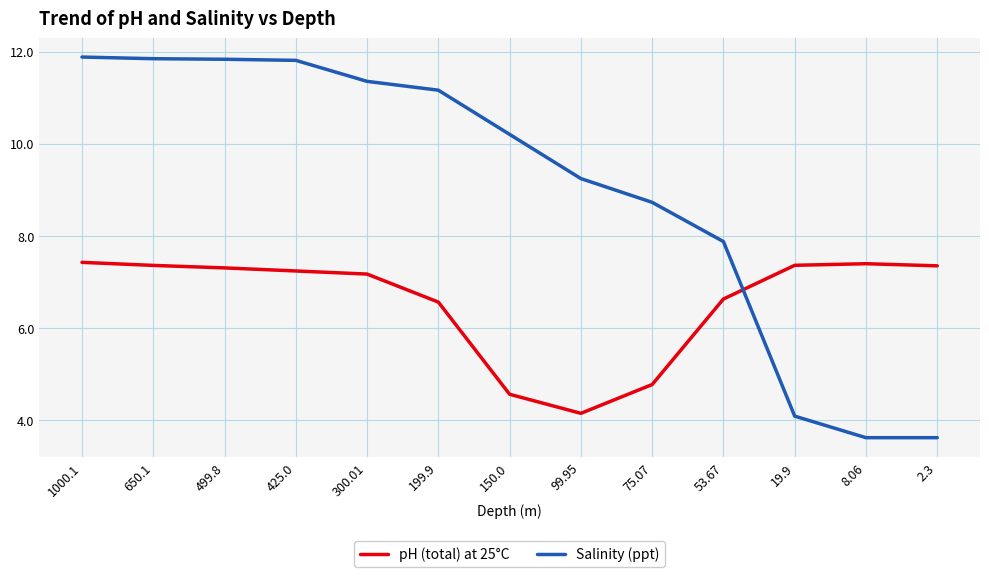

Which series ends up on top after the final intersection of Salinity (ppt) and pH (total) at 25°C?

pH (total) at 25°C